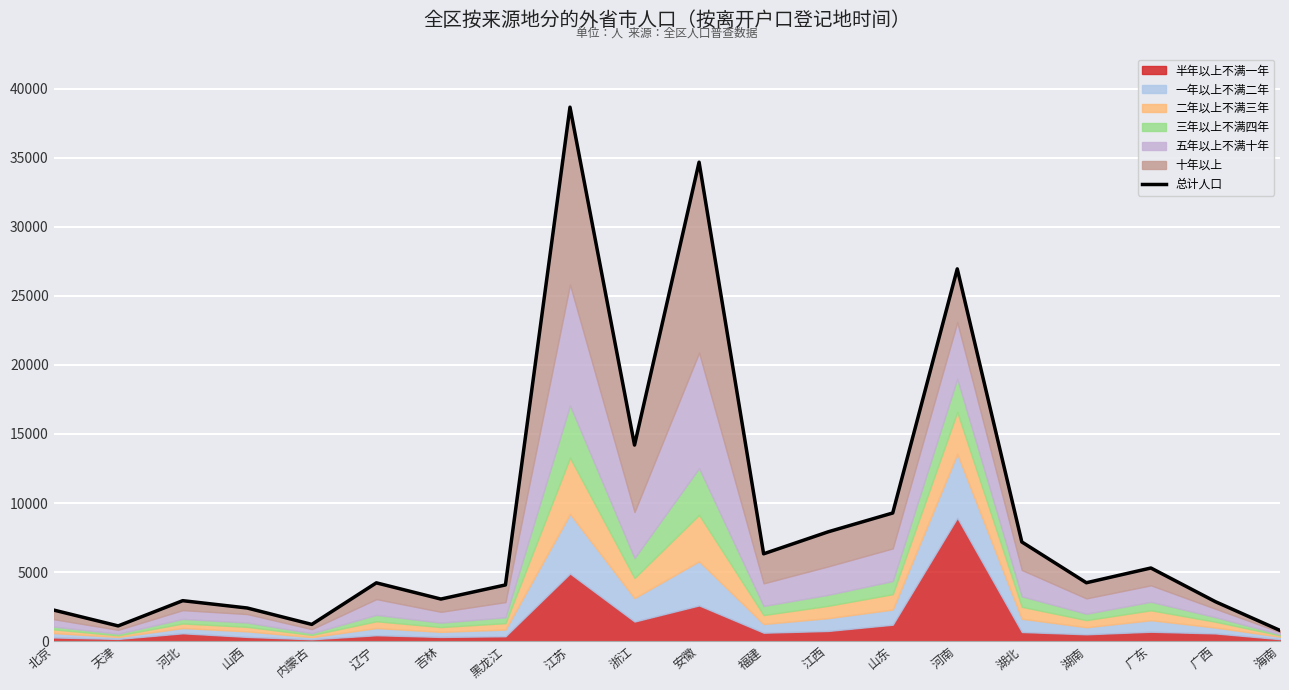

At which label does the data first exceed 4225?

江苏